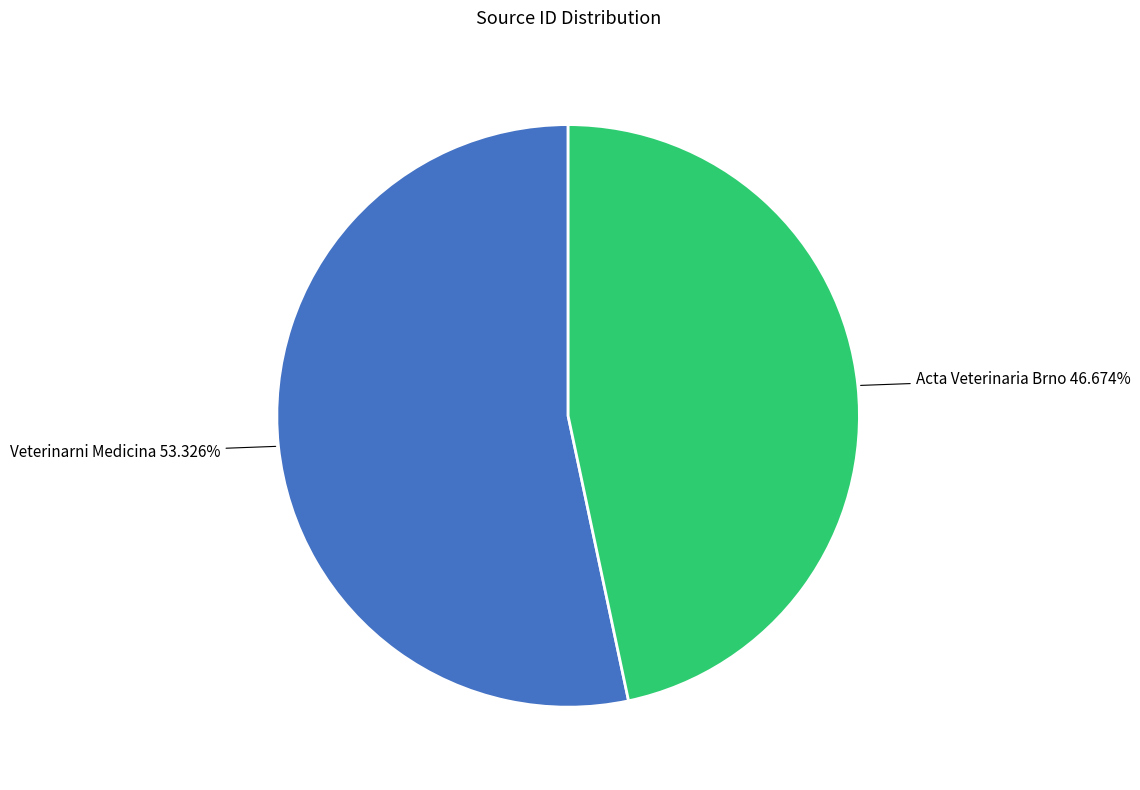

Which has a higher value, Acta Veterinaria Brno or Veterinarni Medicina?

Veterinarni Medicina